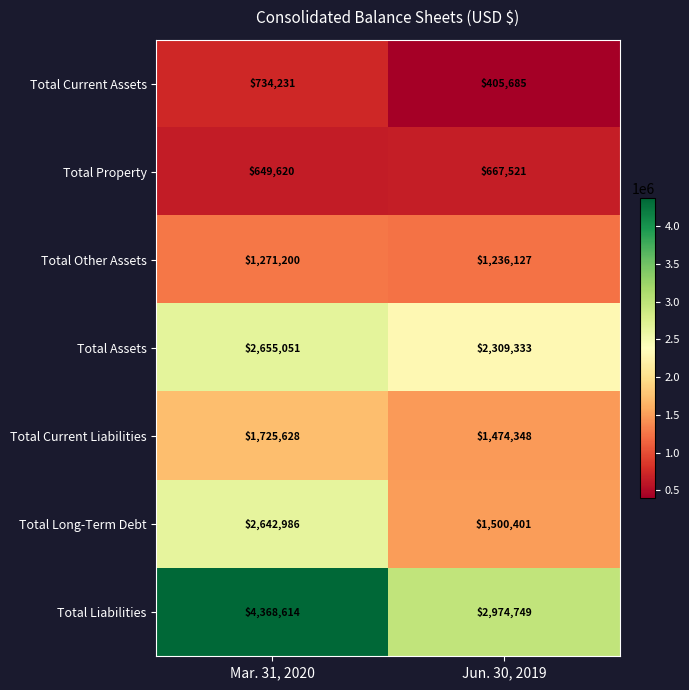

What is the average value of the Total Long-Term Debt series?

2071694